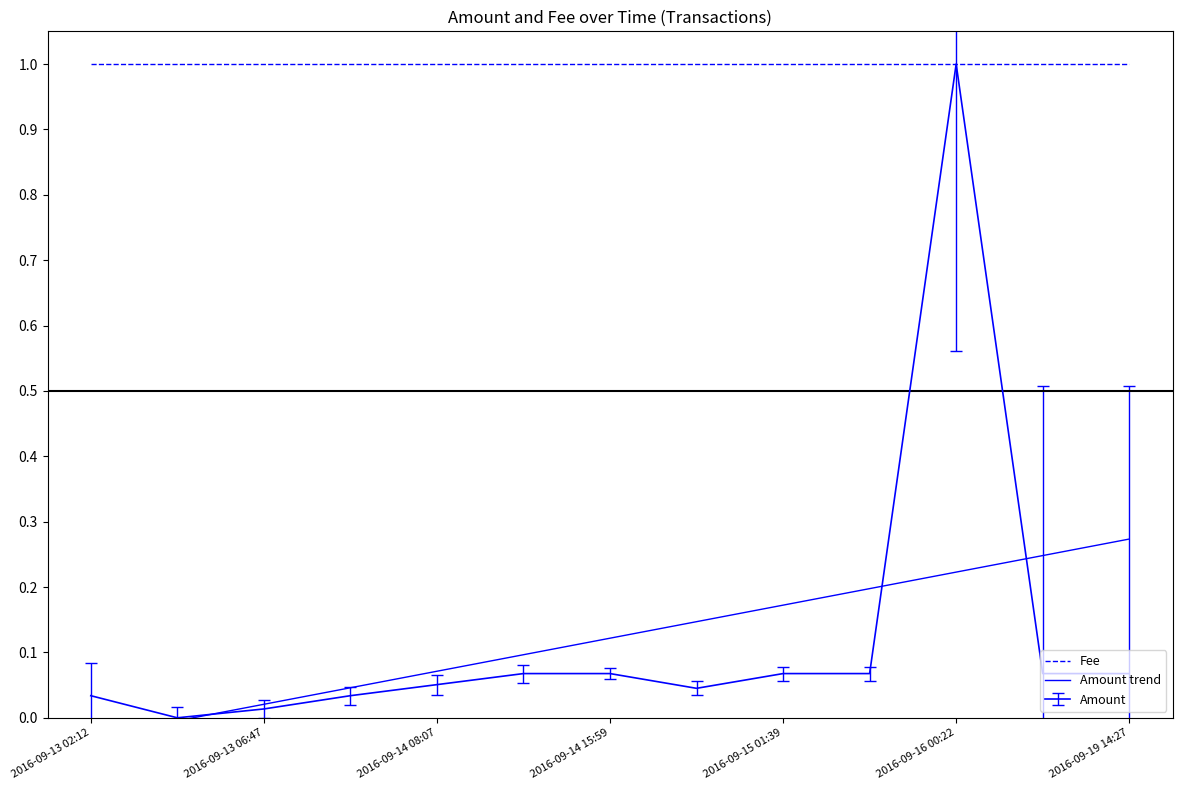

What is the sum of all values?

1.6